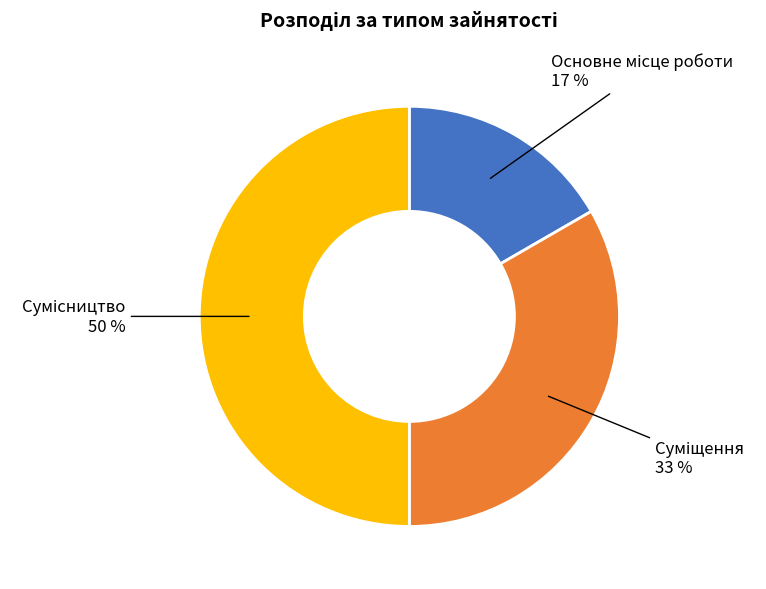

How many segments does this pie chart have?

3